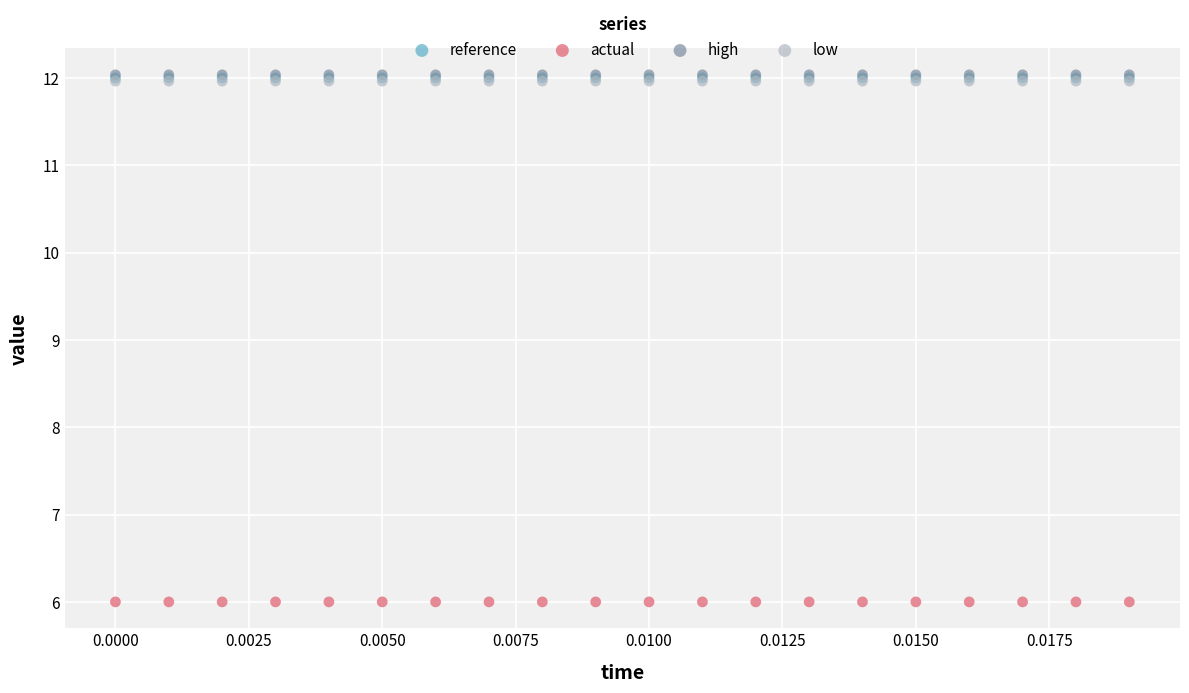

Which series contains the lowest Y value?

actual